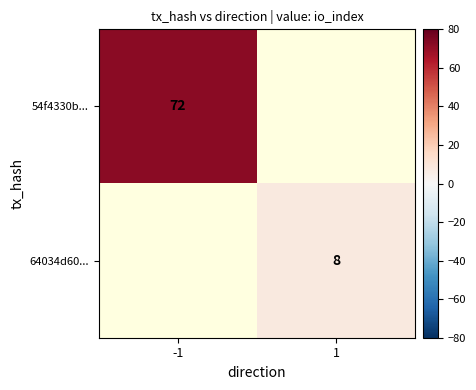

The value of 54f4330b... at -1 is 41. True or false?

False